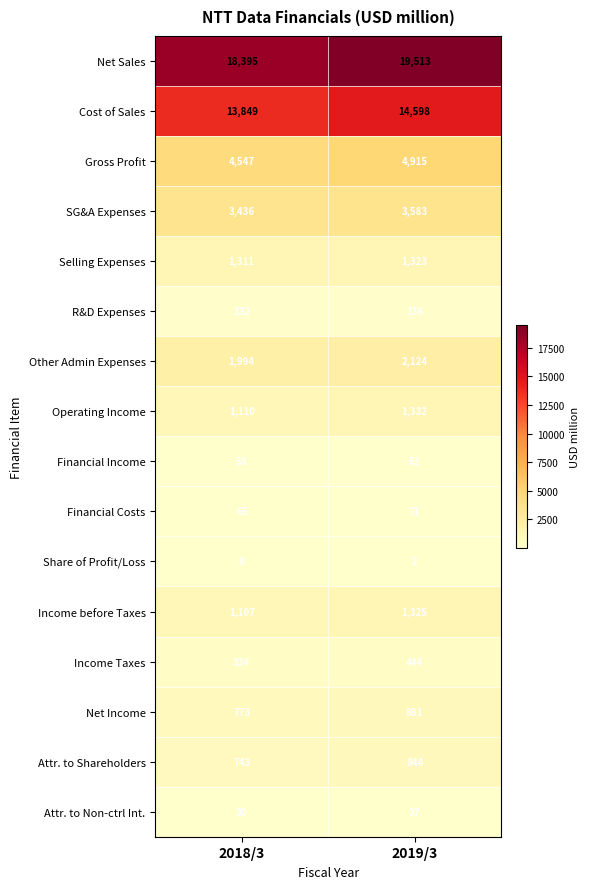

What is the sum of the Attr. to Non-ctrl Int. values at 2018/3 and 2019/3?

67